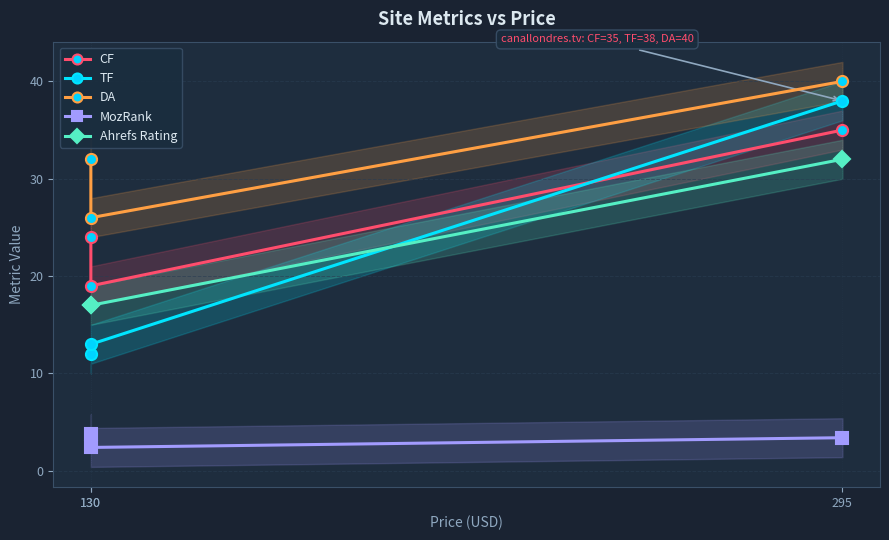

Reading right to left, list all the values displayed in this chart.

CF: 35.0	19.0	24.0
TF: 38.0	13.0	12.0
DA: 40.0	26.0	32.0
MozRank: 3.4	2.4	3.8
Ahrefs Rating: 32.0	17.0	17.0